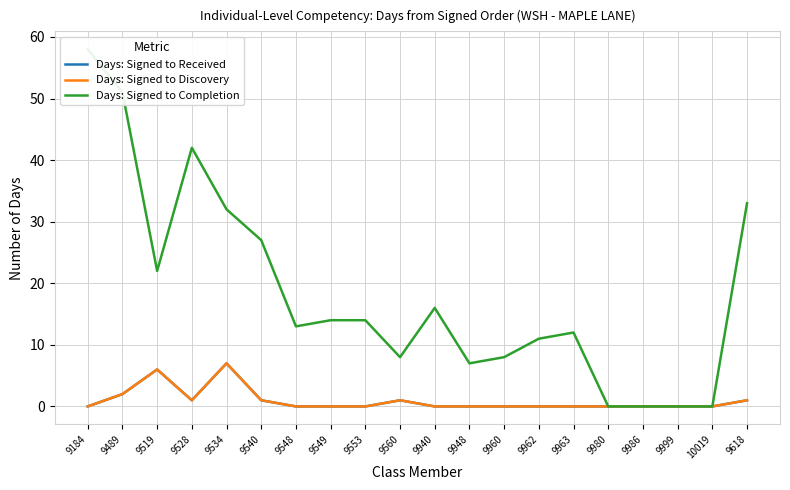

What is the maximum value for Days: Signed to Discovery?

7